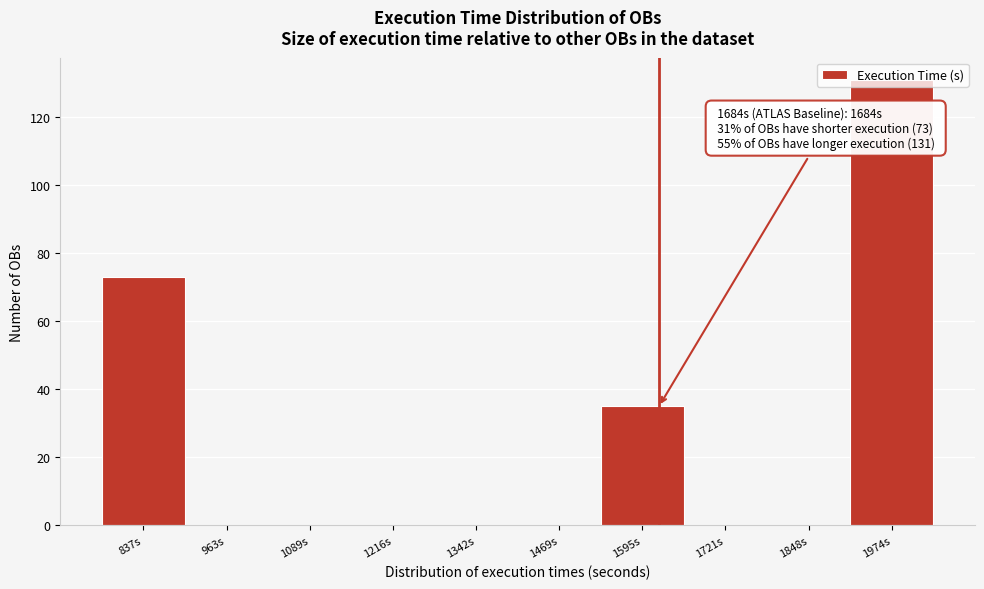

Where is the data nearest to the value 65?

837s